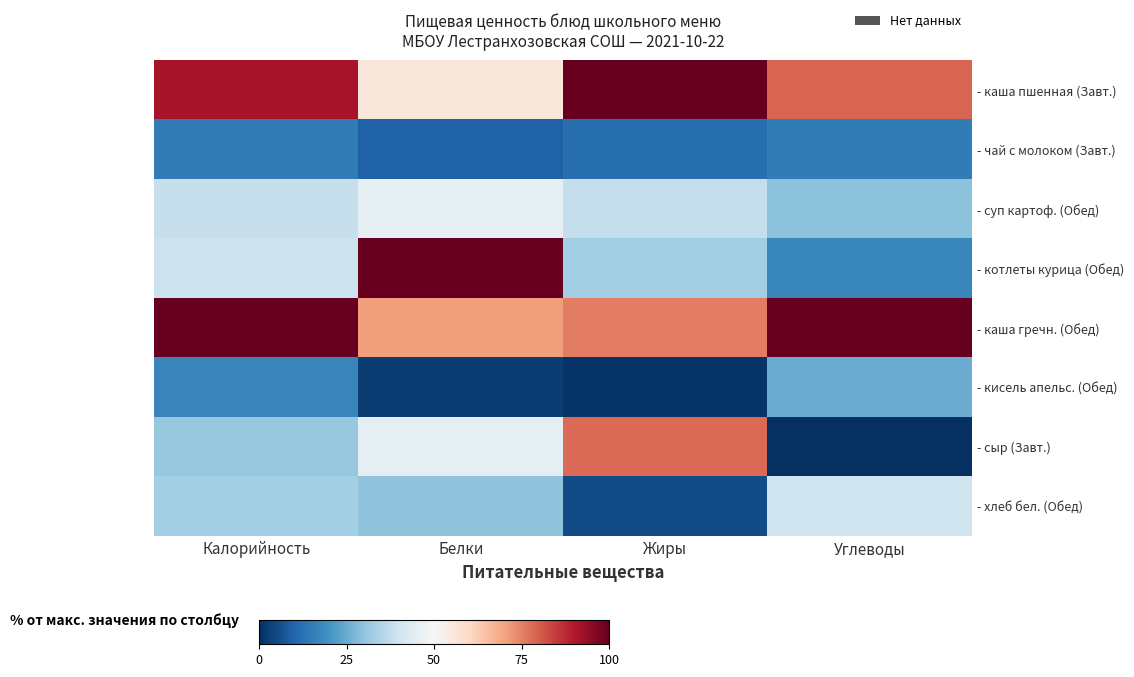

Rank the categories by - суп картоф. (Обед) value from lowest to highest.

Углеводы, Жиры, Калорийность, Белки